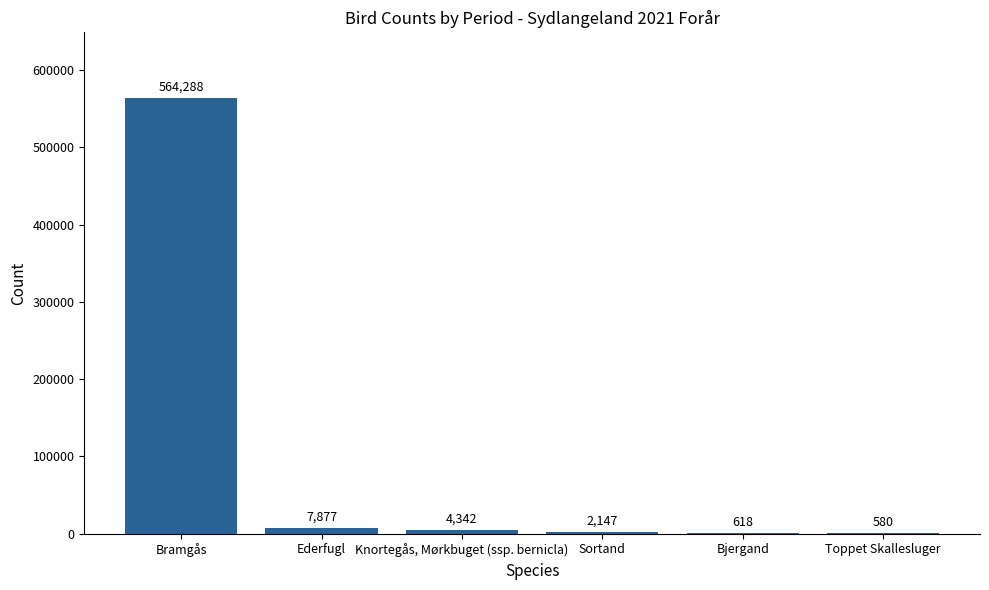

Reading left to right, list all the values displayed in this chart.

564288	7877	4342	2147	618	580